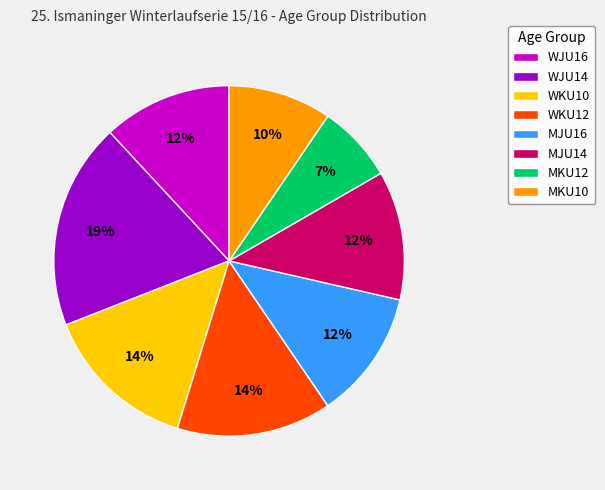

Combined, do WKU12 and WJU16 account for over 50%?

No